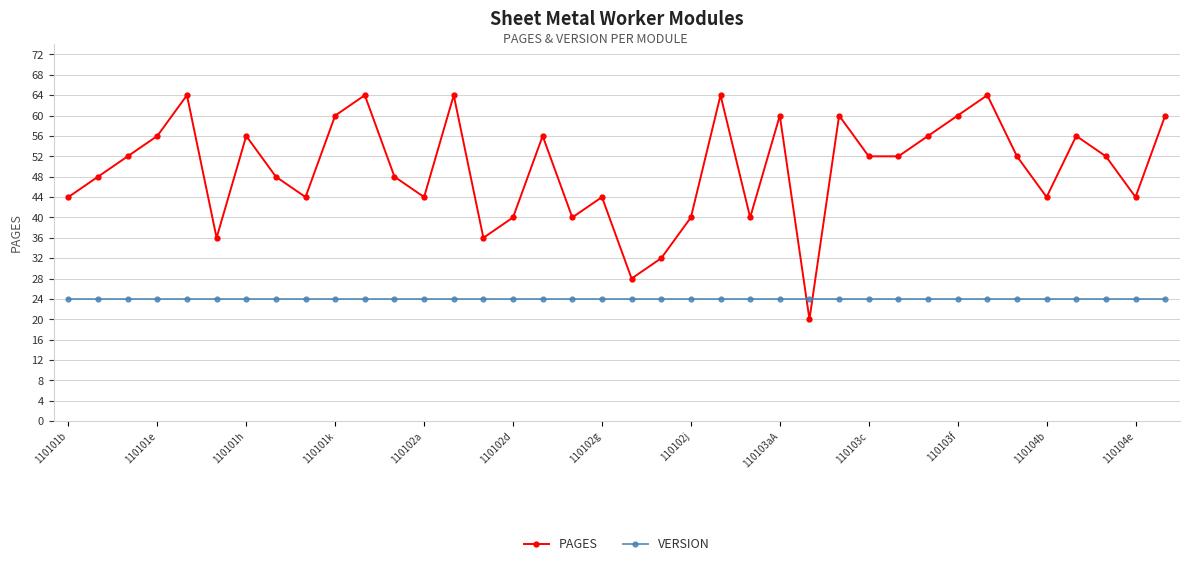

At how many categories does at least one series exceed 38?

33